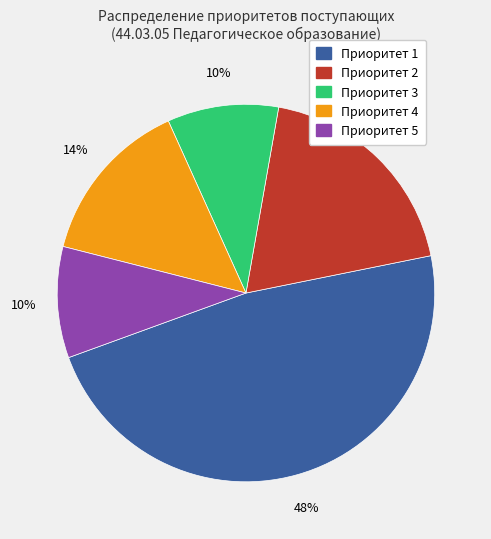

To the nearest percent, what is the average slice percentage?

20%